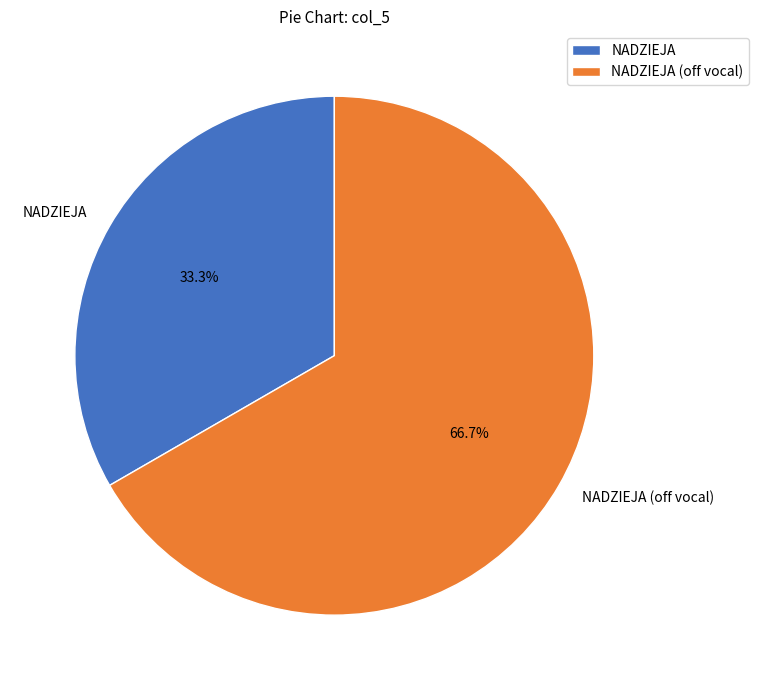

Do NADZIEJA and NADZIEJA (off vocal) together represent more than half of the pie?

Yes